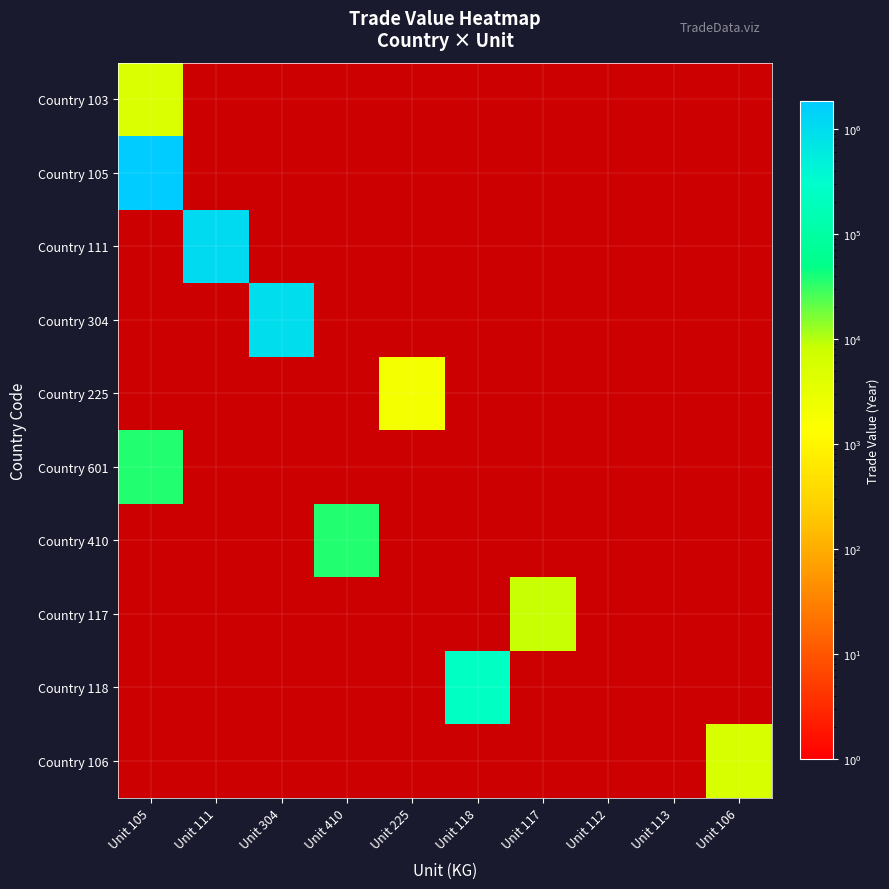

Rank the series by their maximum value, from highest to lowest.

Country 105, Country 111, Country 304, Country 118, Country 601, Country 410, Country 117, Country 106, Country 103, Country 225